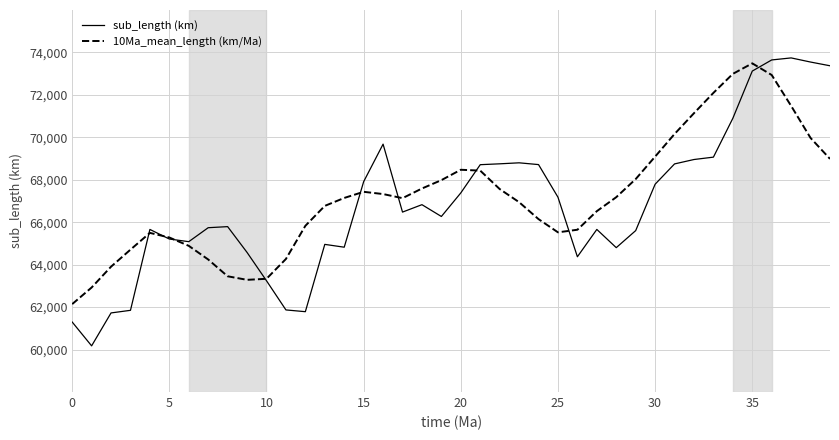

Which series has the widest spread of values?

sub_length (km)